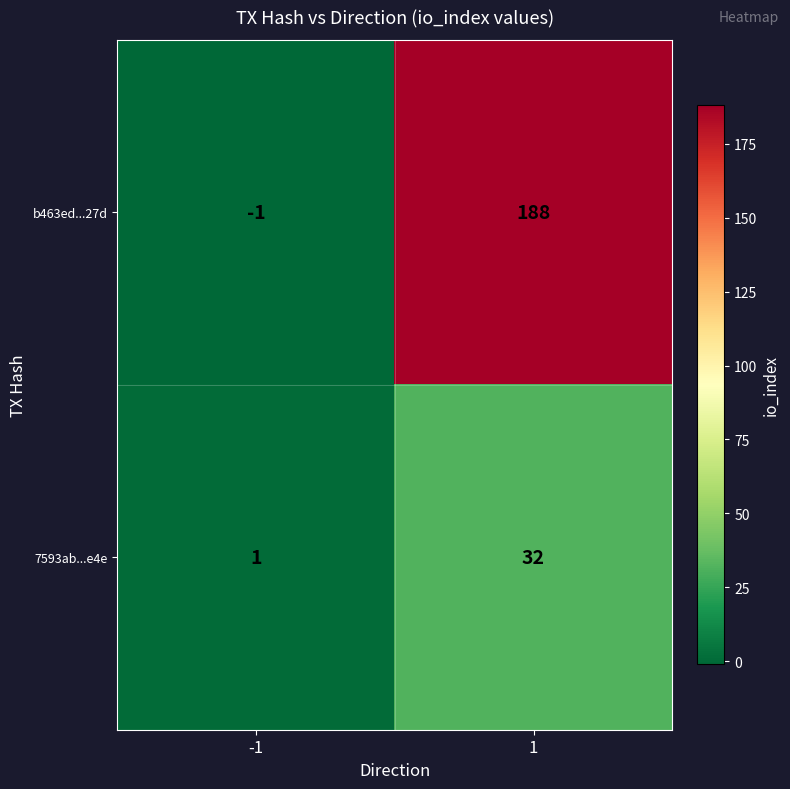

List the series in order of their peak value, highest first.

b463ed...27d, 7593ab...e4e